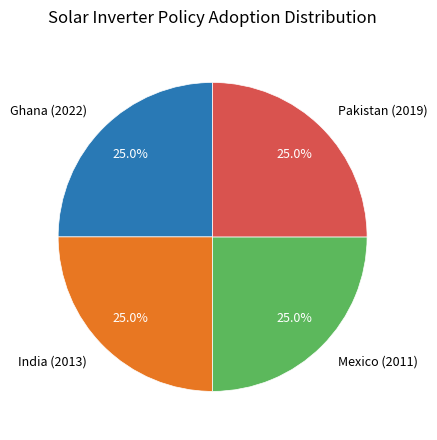

Is Pakistan (2019) the majority of the pie?

No